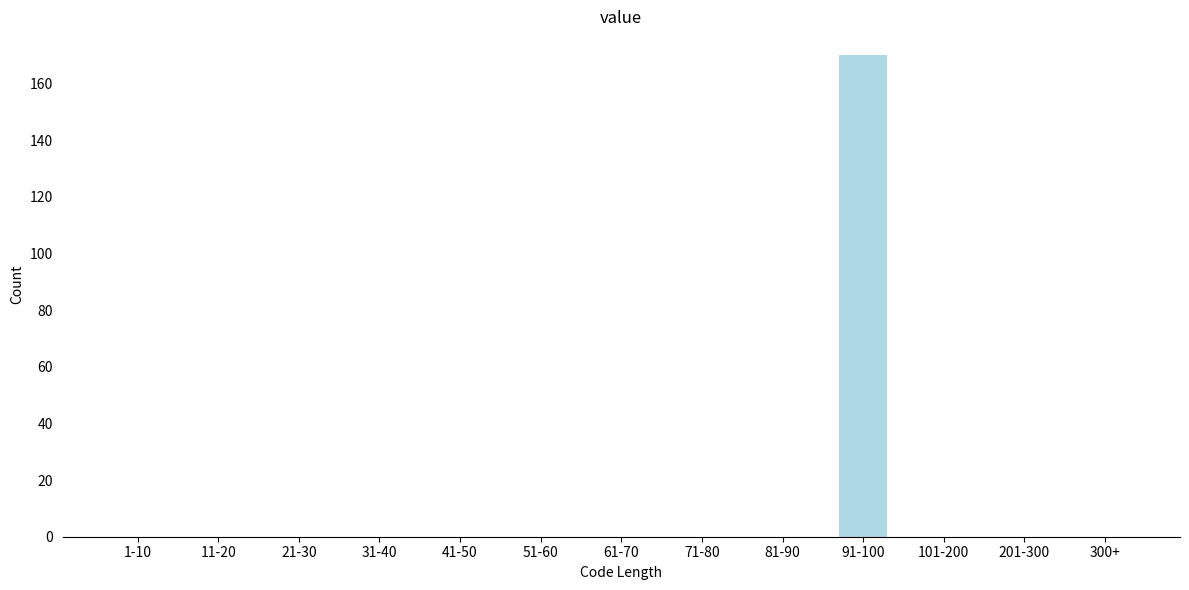

Reading right to left, list all the values displayed in this chart.

300+=0	201-300=0	101-200=0	91-100=170	81-90=0	71-80=0	61-70=0	51-60=0	41-50=0	31-40=0	21-30=0	11-20=0	1-10=0